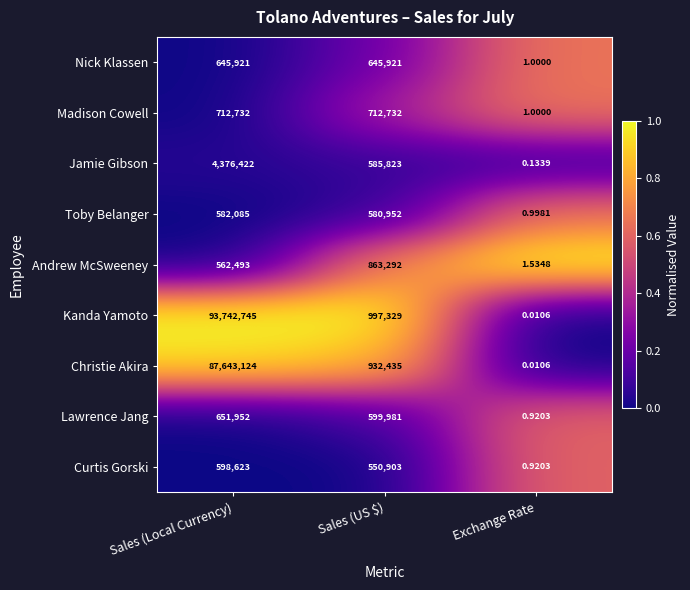

Which series has the largest range (max minus min)?

Kanda Yamoto